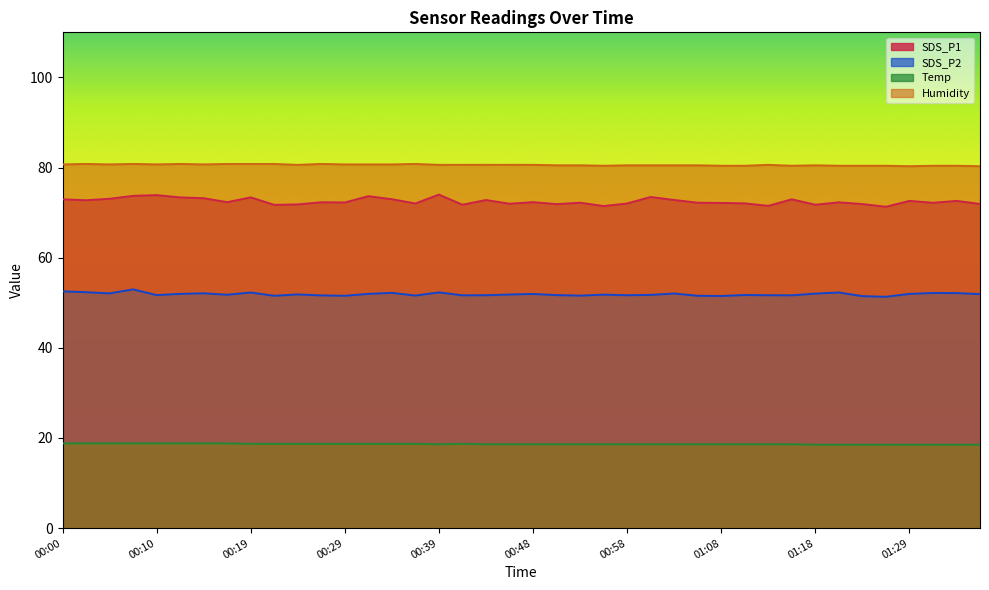

True or false: SDS_P2 and Humidity intersect in this chart.

False